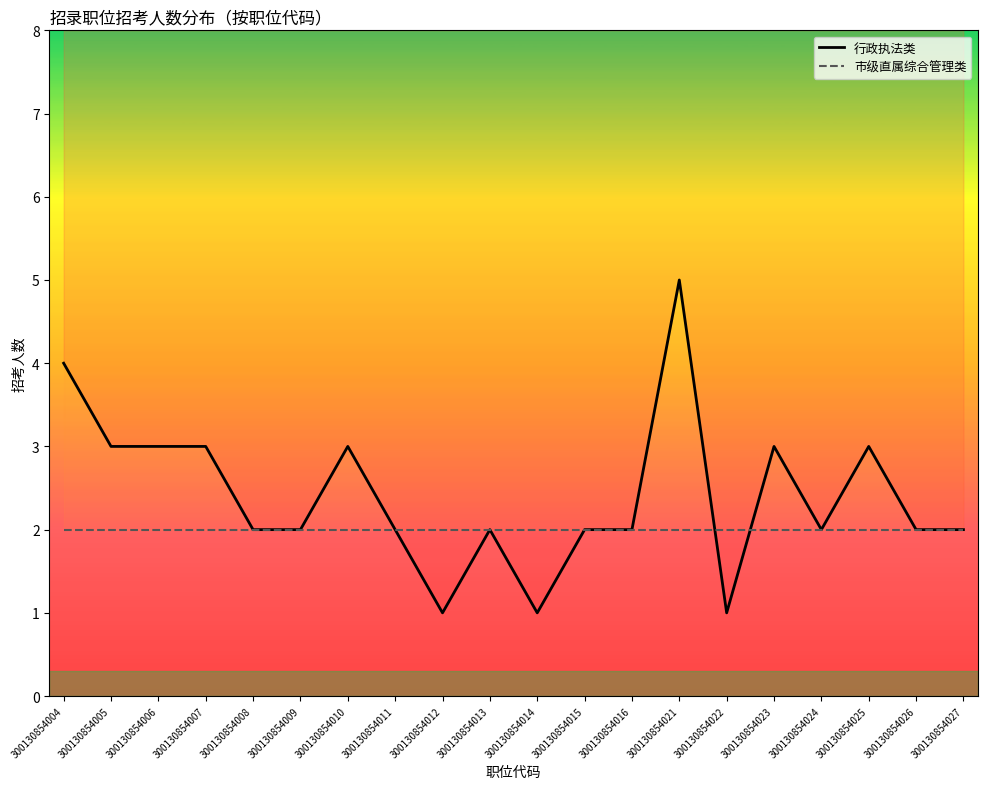

What is the sum of all 行政执法类 values?

48